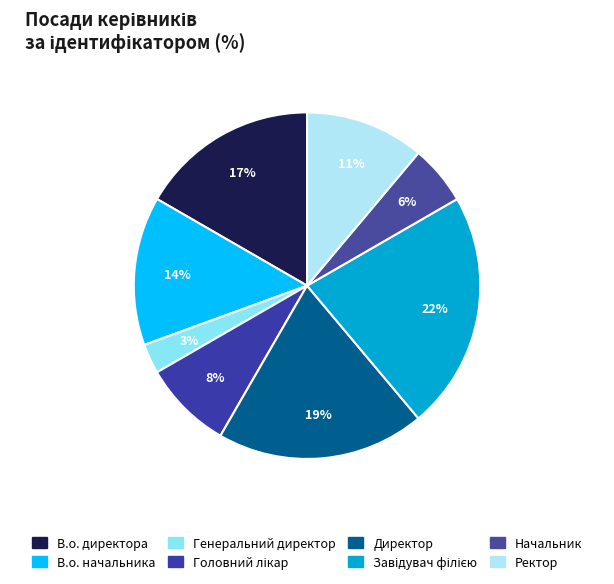

To the nearest percent, what is the average slice percentage?

12%